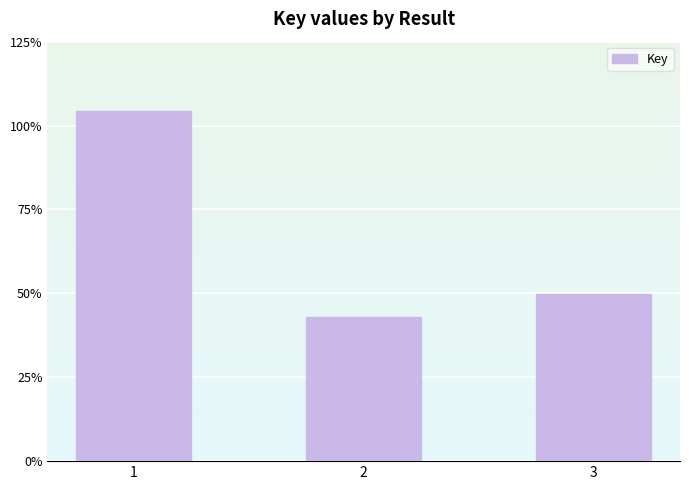

What is the change in value from 2 to 3?

+4898457